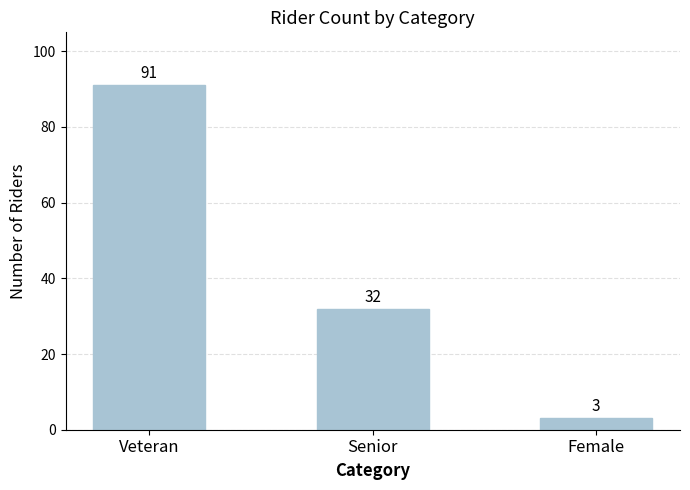

Is it true that the value at Veteran is 160?

False